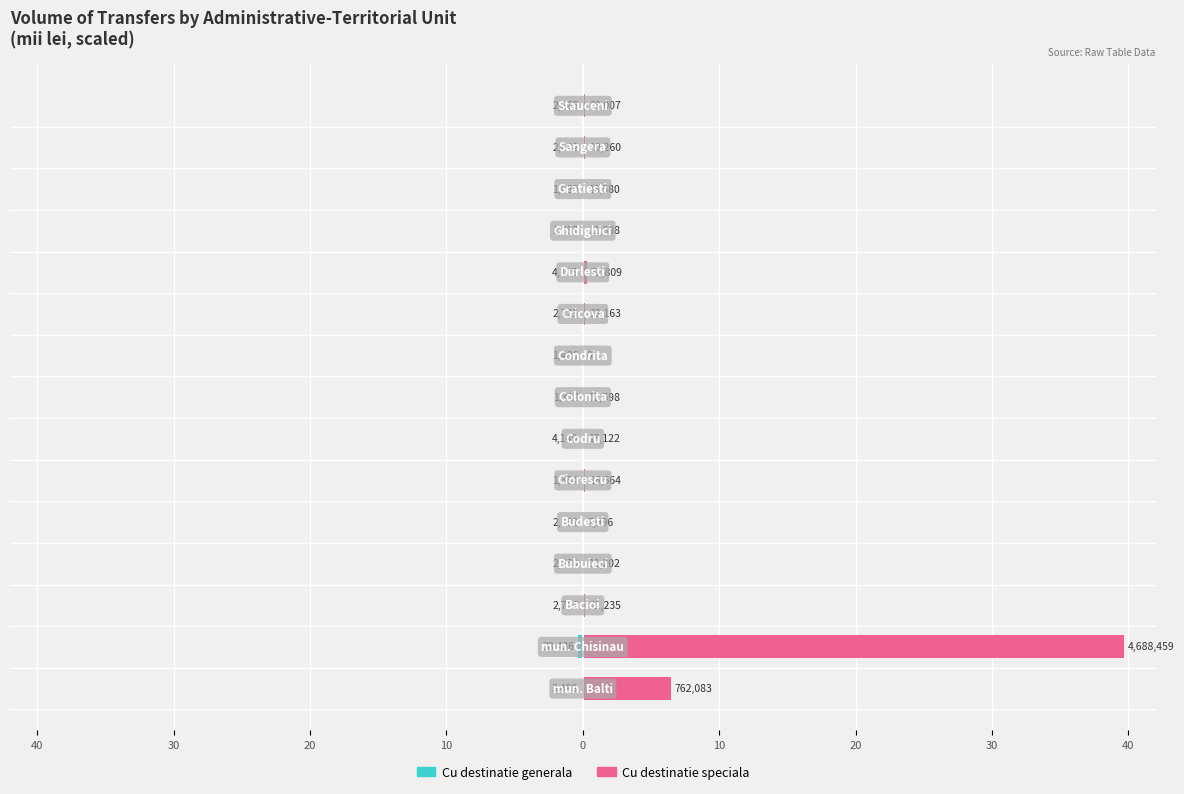

At how many categories does at least one series exceed 19?

1